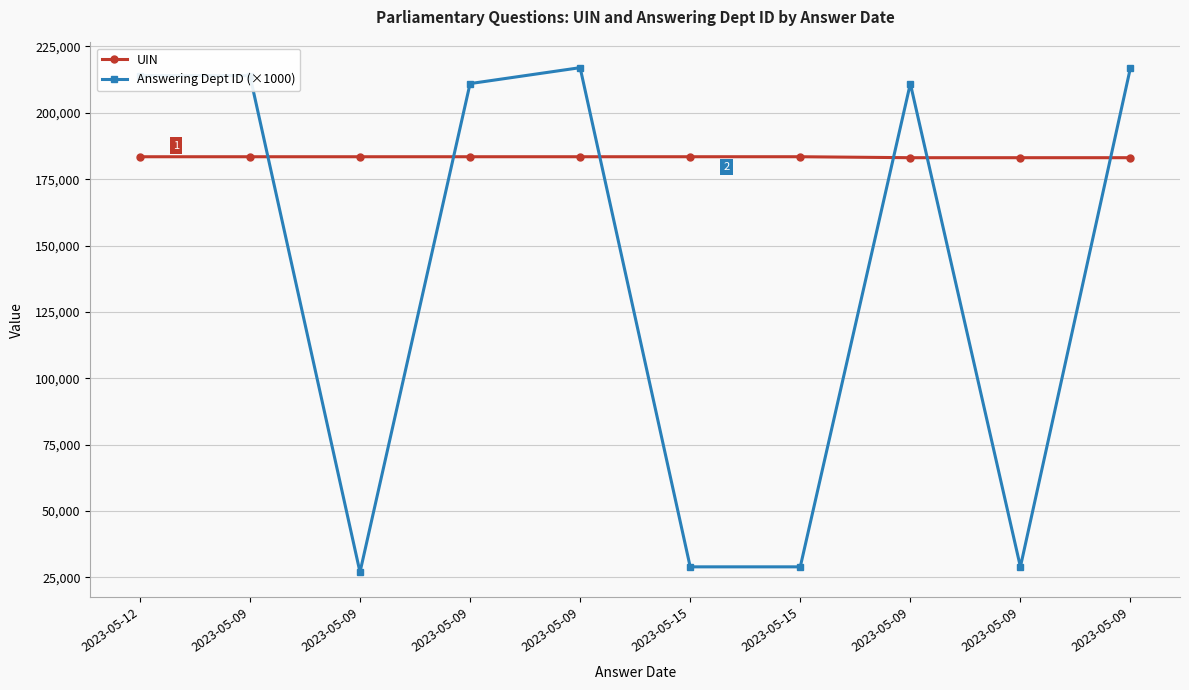

What is the lowest value of the Answering Dept ID (×1000) series?

27000